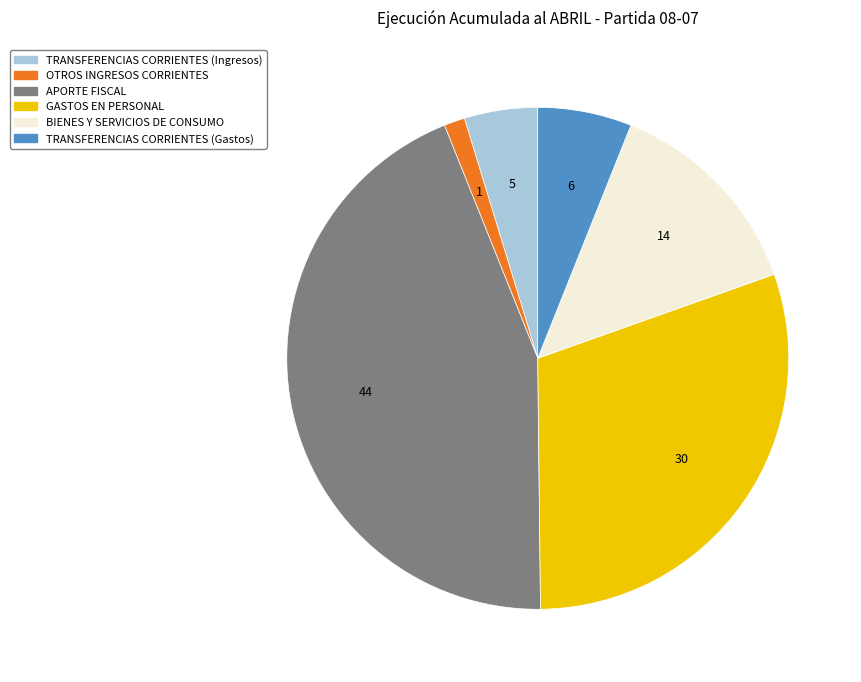

Which category has the smallest portion of the pie?

OTROS INGRESOS CORRIENTES